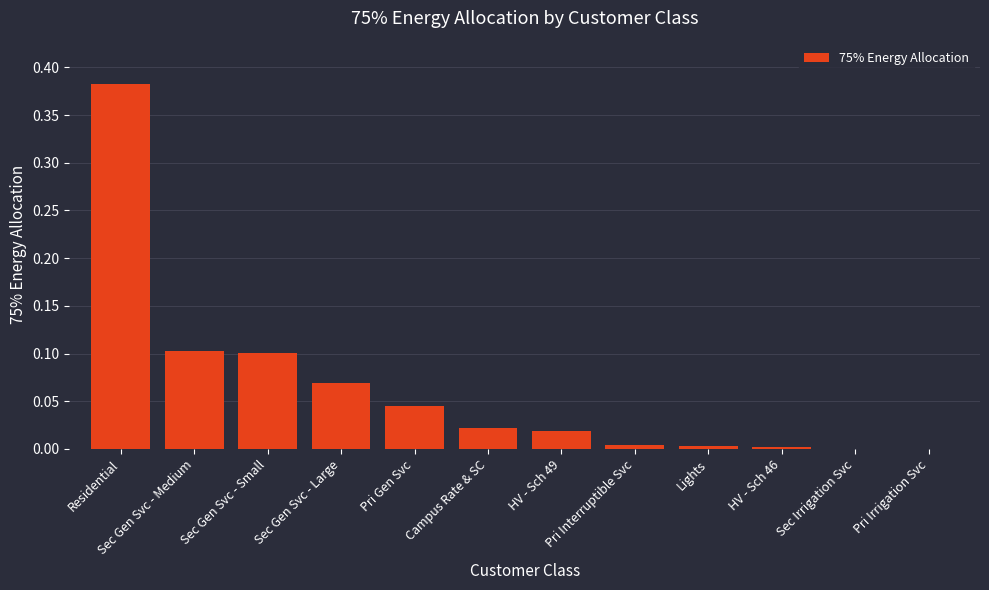

True or false: the data shows 0.0 at Pri Irrigation Svc.

True